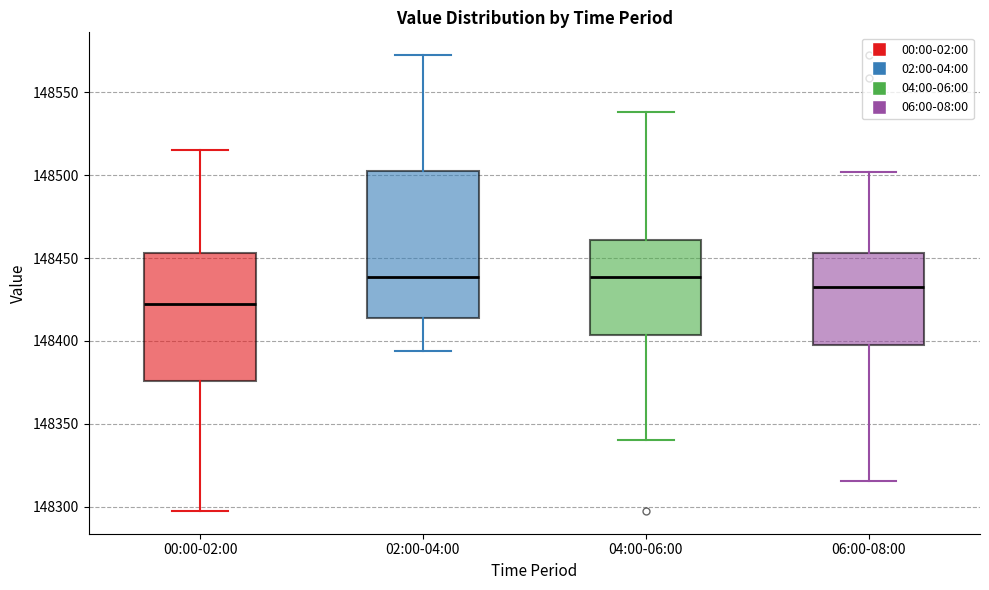

Reading left to right, transcribe this box plot: for each box, give where its median line is, the range the box spans, and where its two whiskers end, as read against the y-axis. The values are not printed on the chart, so give them approximately, as read against the axis.

00:00-02:00: median 148425, box 148375 to 148455, whiskers 148295 to 148515
02:00-04:00: median 148440, box 148415 to 148505, whiskers 148395 to 148575
04:00-06:00: median 148440, box 148405 to 148460, whiskers 148340 to 148540
06:00-08:00: median 148430, box 148395 to 148455, whiskers 148315 to 148500